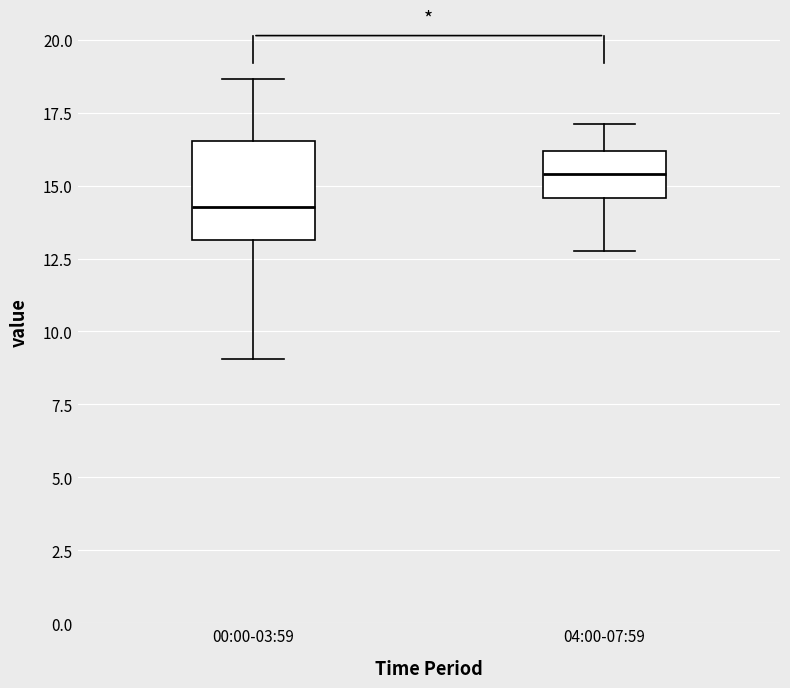

Which box has the highest median line?

04:00-07:59